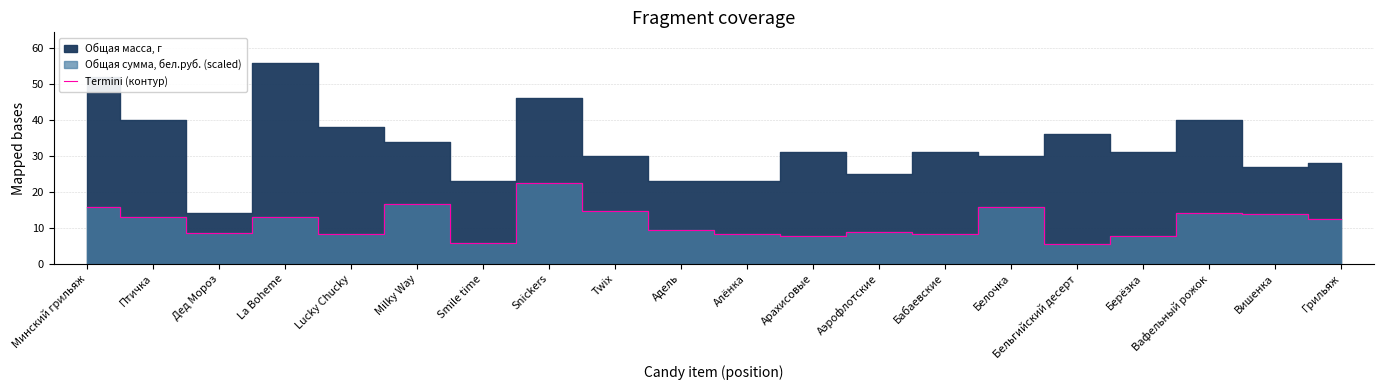

Which label corresponds to the smallest value in the chart?

Бельгийский десерт